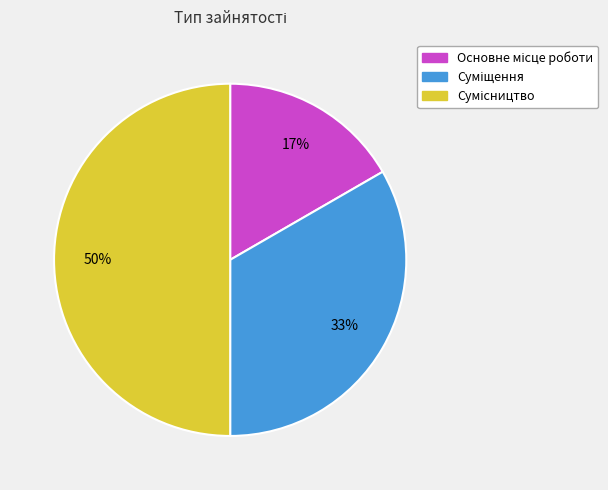

To the nearest percent, what is the difference between the largest and smallest slice percentages?

33%